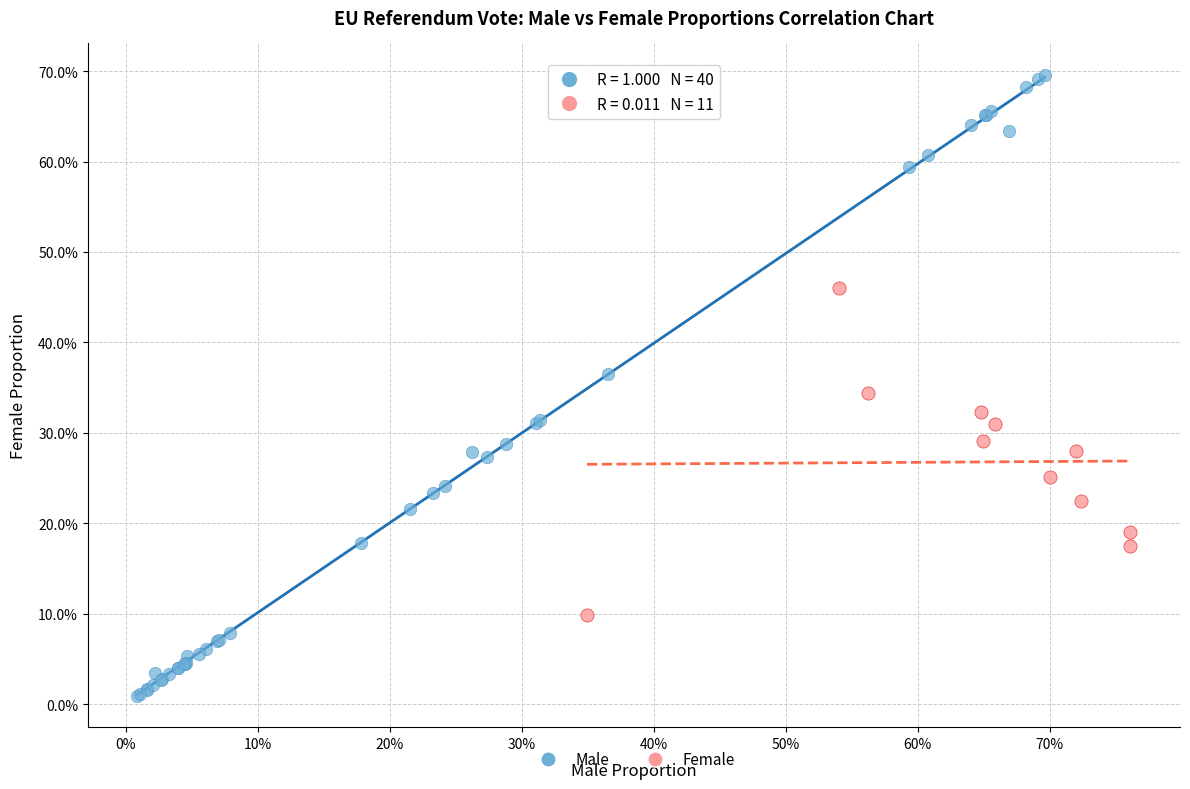

Which series has the largest Y range (max minus min)?

Male